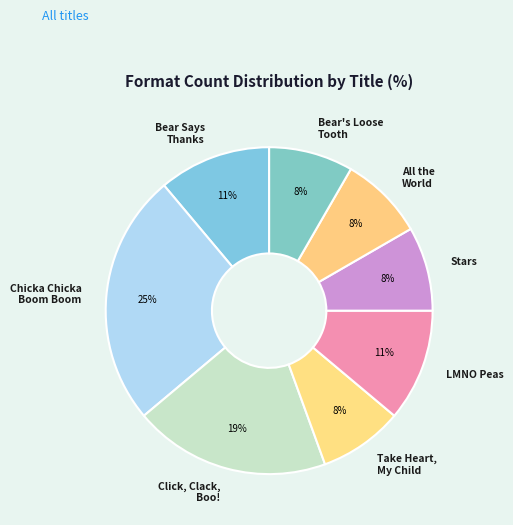

How many segments does this pie chart have?

8